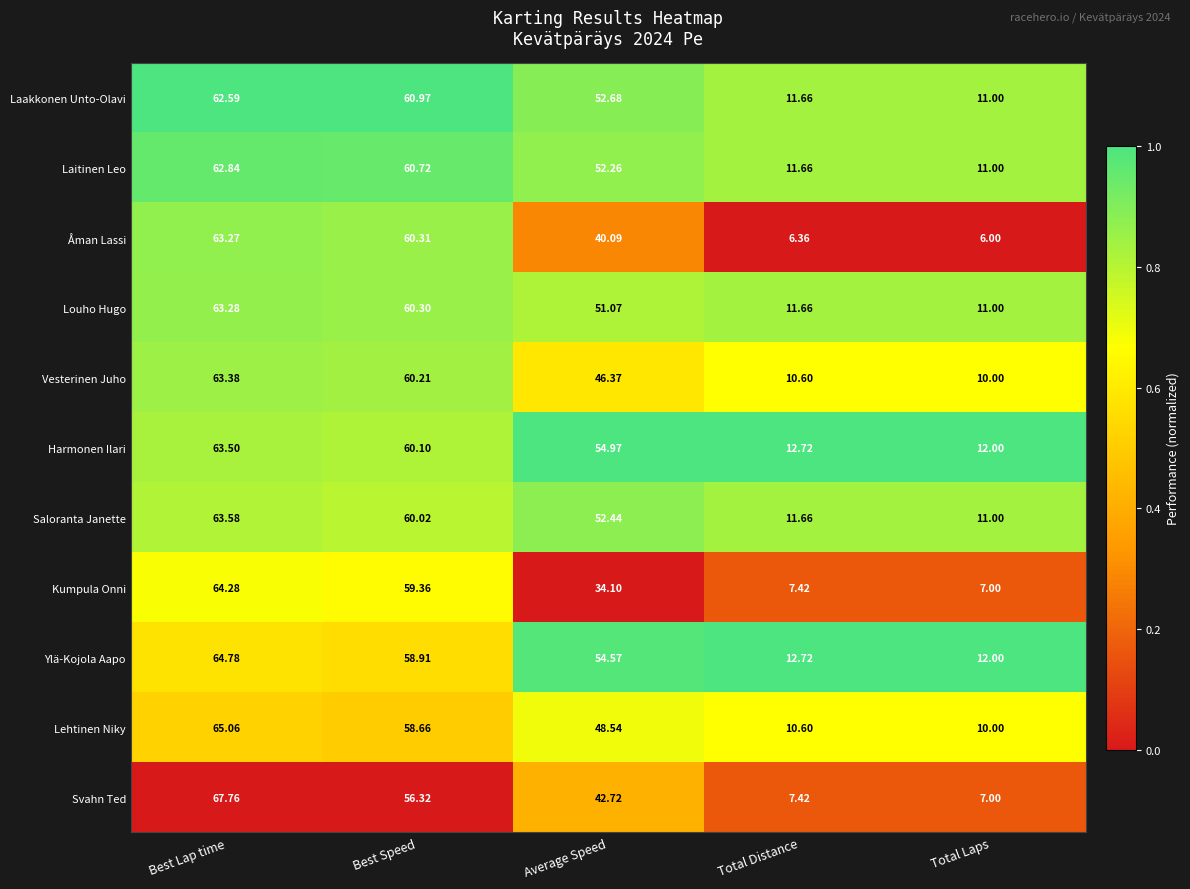

Which category has the lowest value in the Laitinen Leo series?

Total Laps